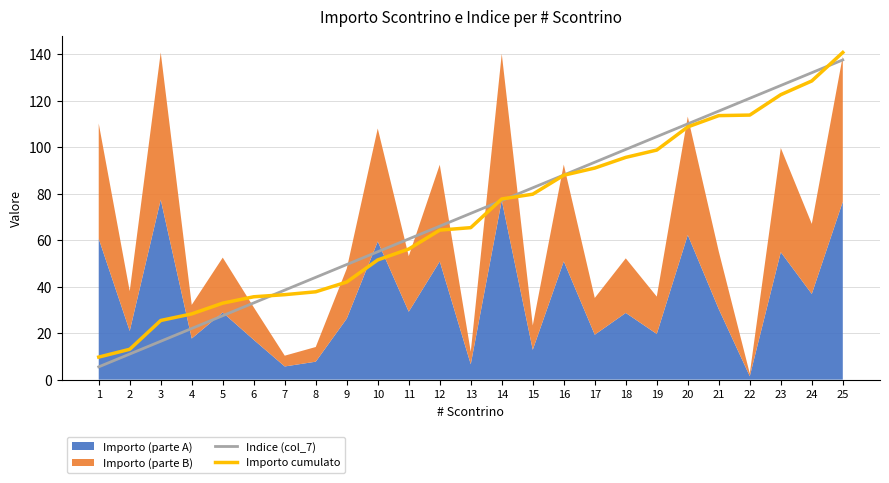

What is the sum of all Importo cumulato values?

1757.0